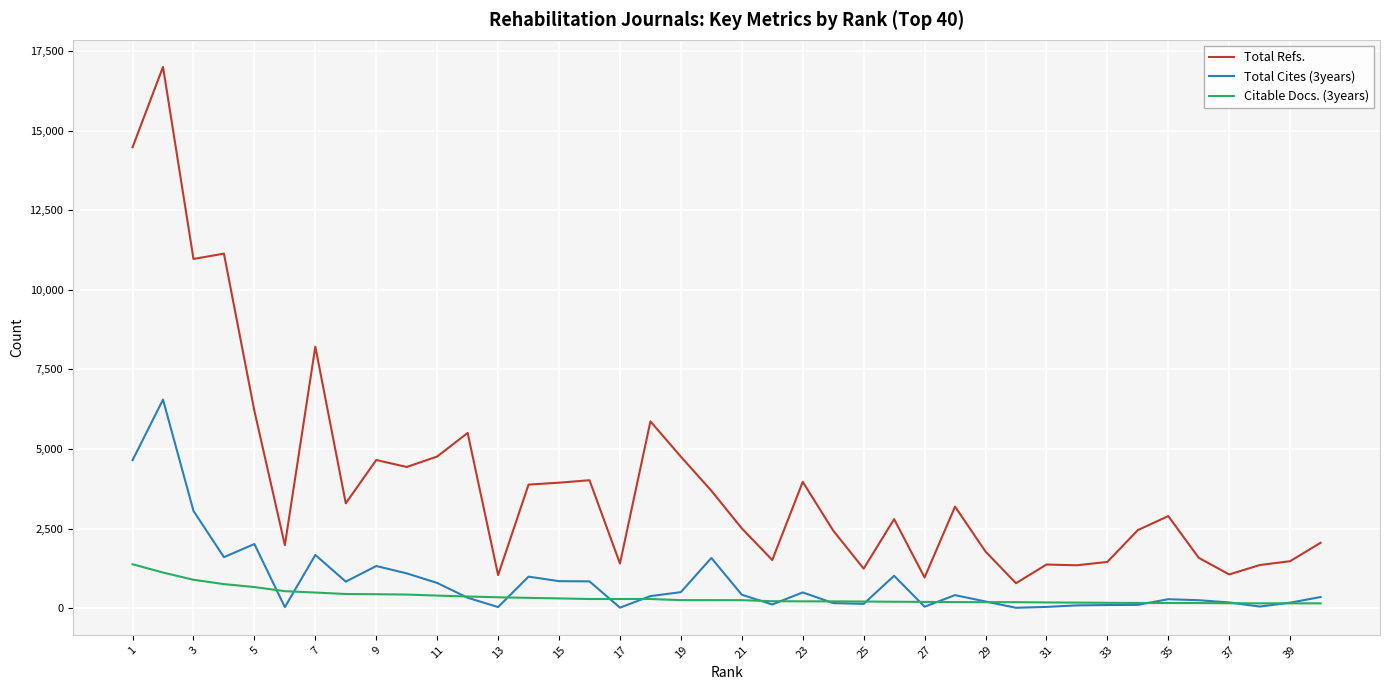

Which series has the largest total across all categories?

Total Refs.